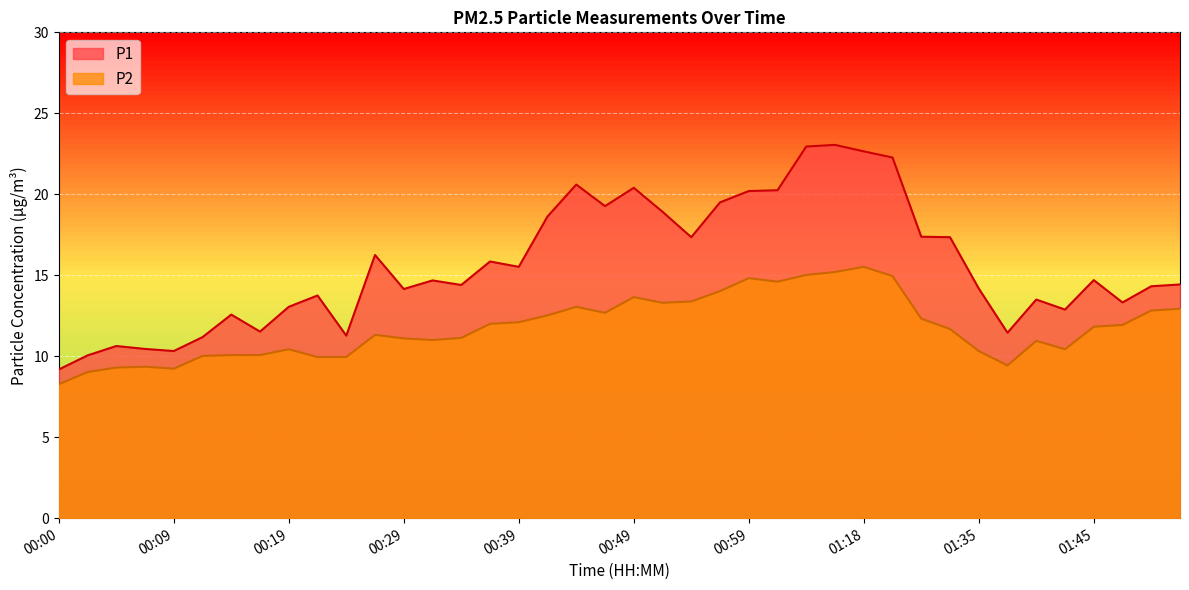

How many lines are shown in the chart?

2